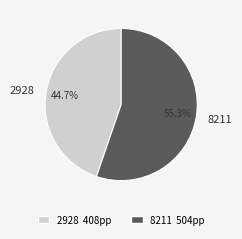

What percentage is the 2928 slice, to the nearest percent?

45%